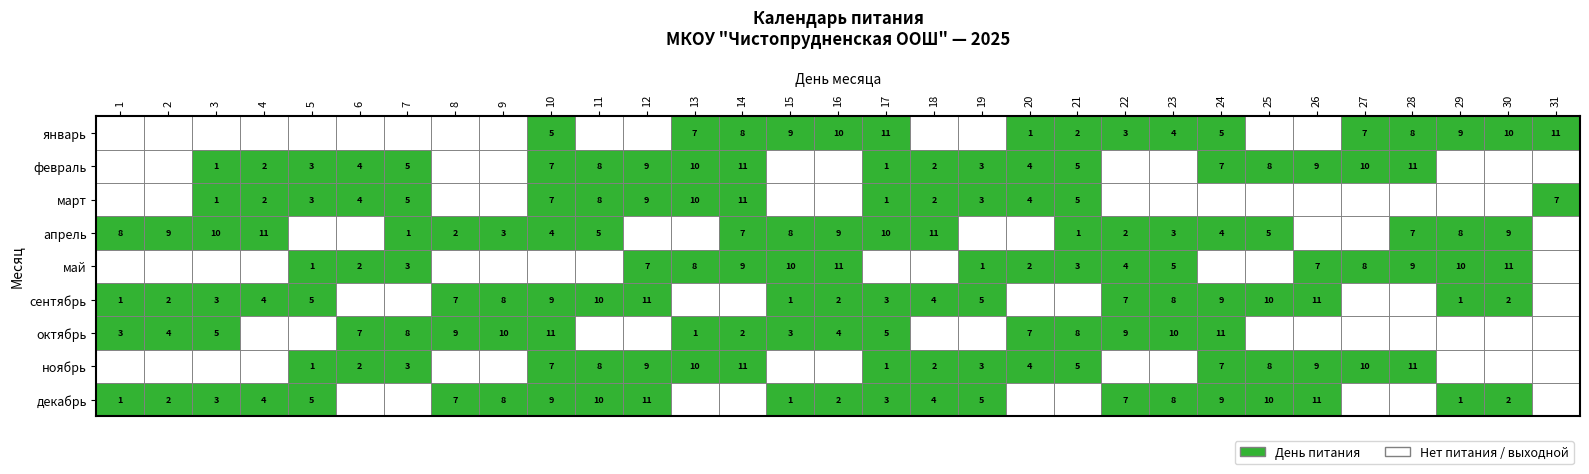

How many positive values does the март series have?

16